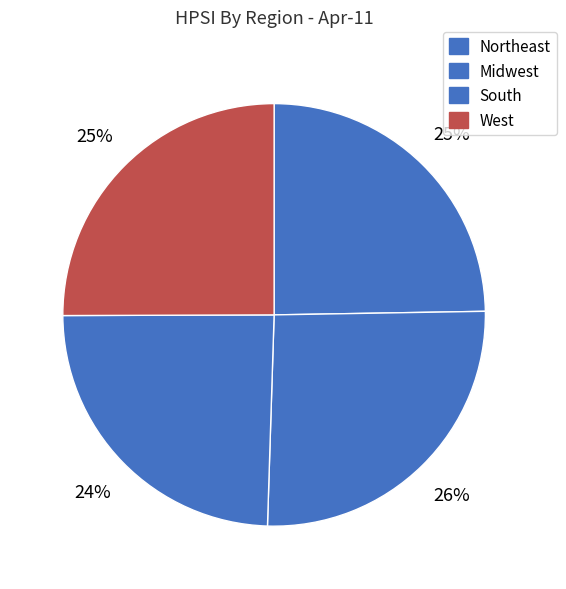

What is the change in value from South to West?

+1.5